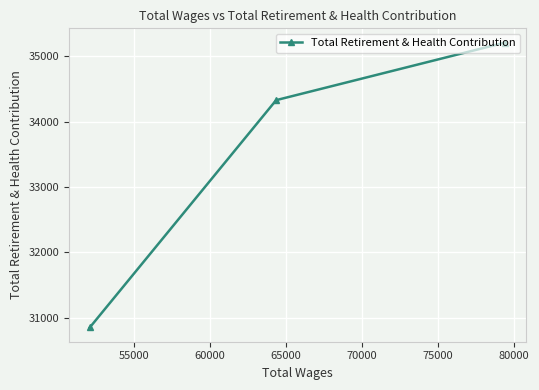

What is the difference between the maximum and minimum values?

4364